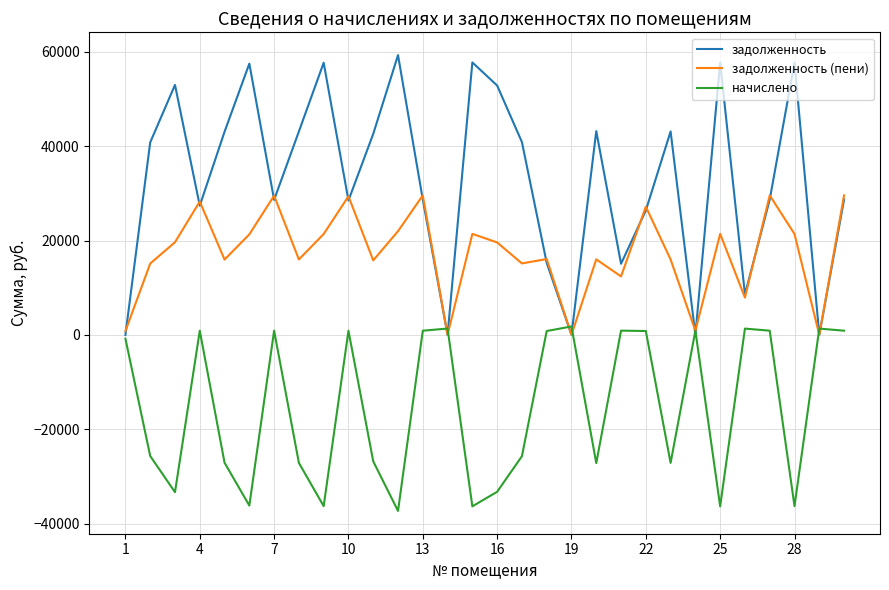

List the series in order of their peak value, lowest first.

начислено, задолженность (пени), задолженность